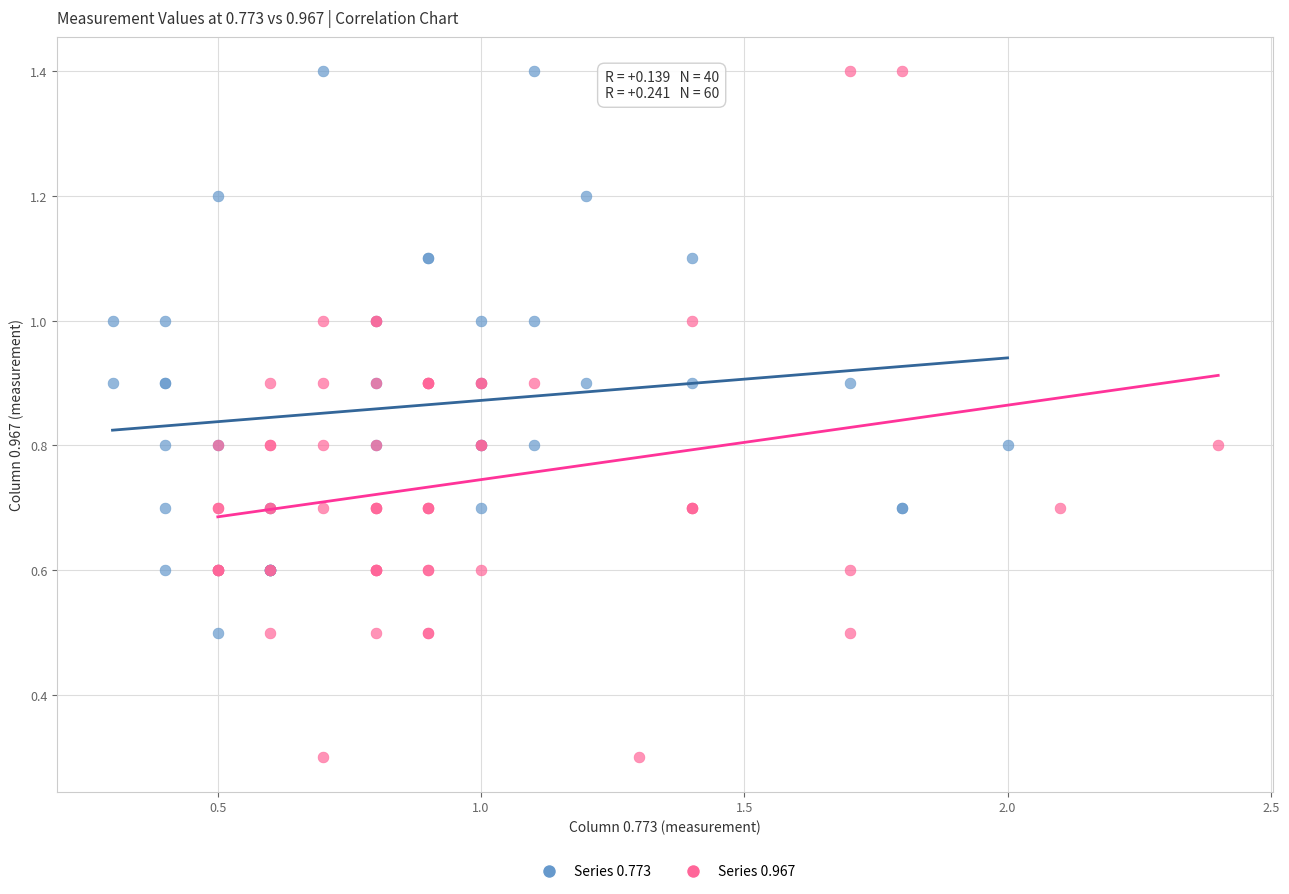

Which series reaches the minimum Y coordinate?

Series 0.967